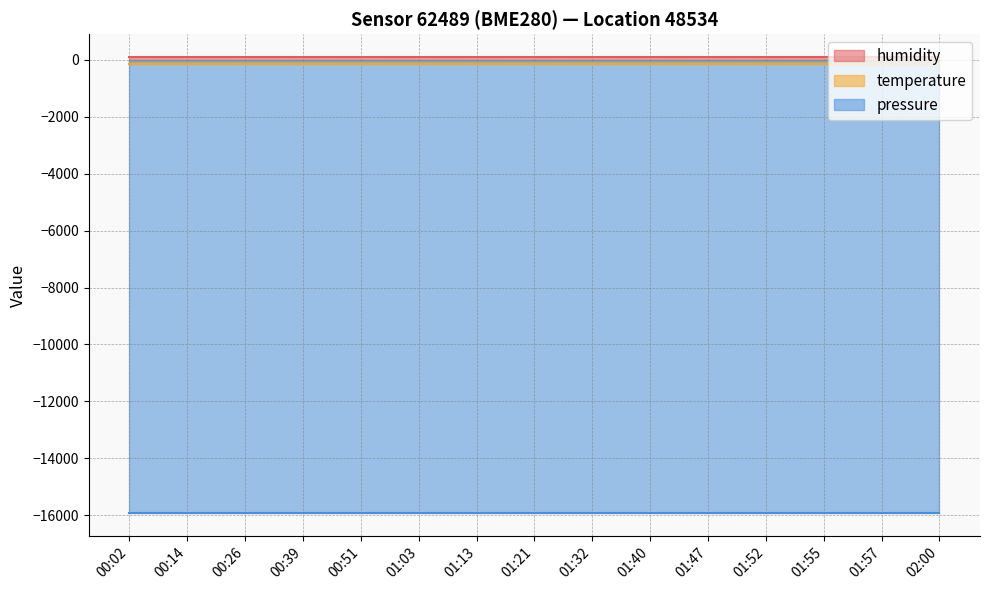

True or false: temperature has a value of -147.2 at 01:47.

True